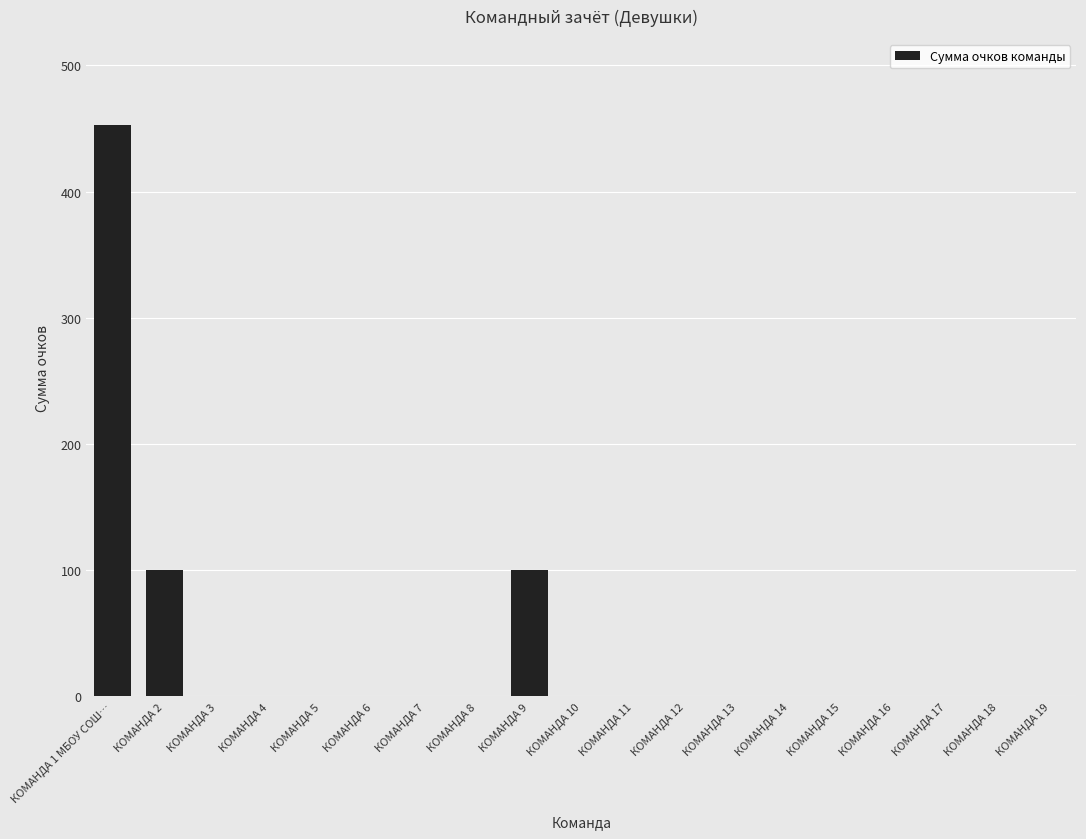

What is the sum of all values?

653